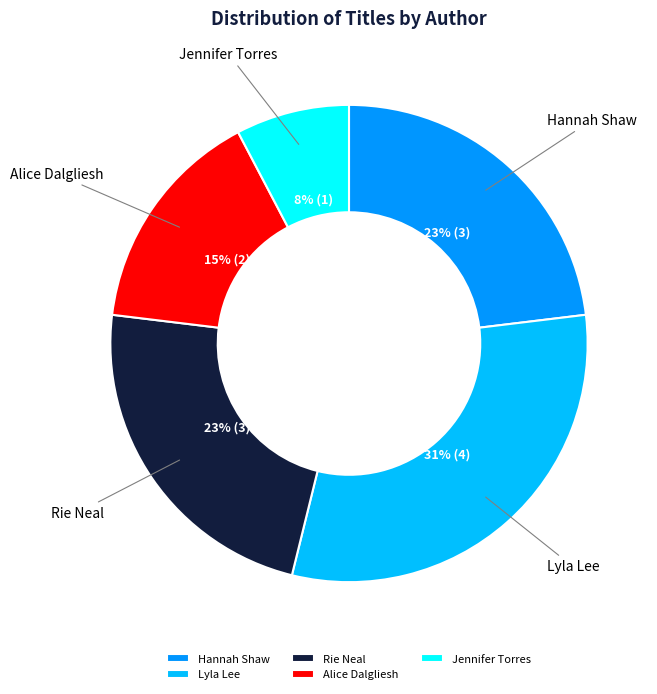

Count the number of slices in the pie.

5